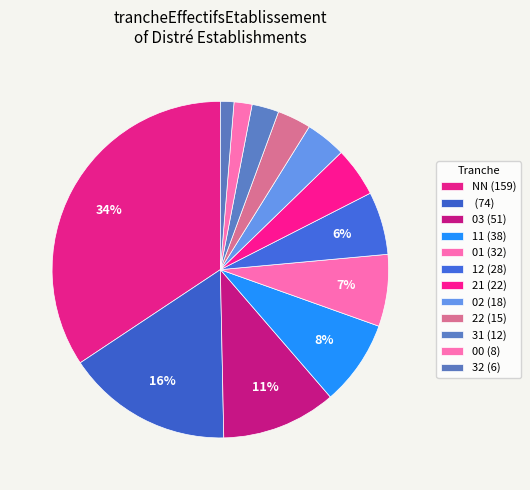

What is the largest slice in the pie chart?

NN